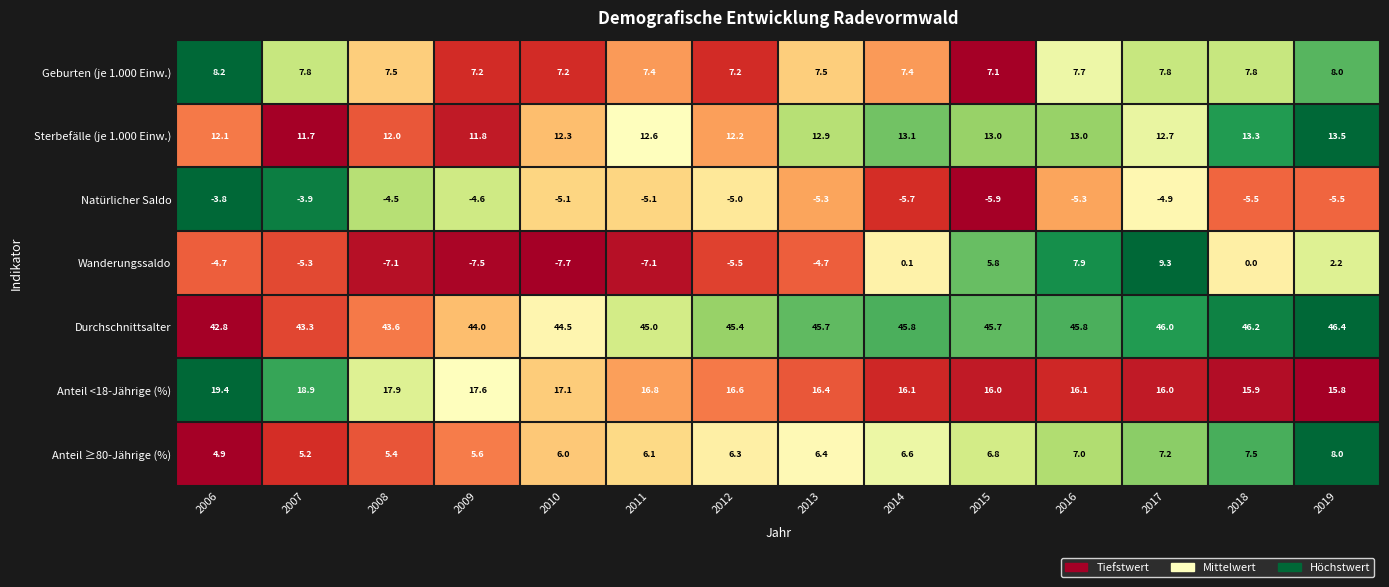

At which category does the chart reach its peak across all series?

2019